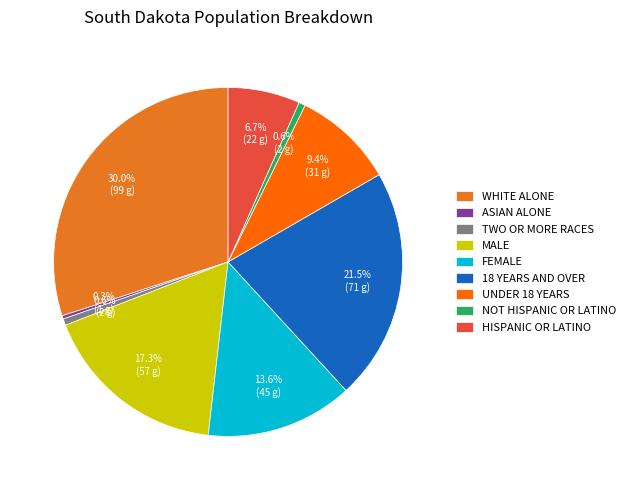

Between MALE and WHITE ALONE, which is larger?

WHITE ALONE